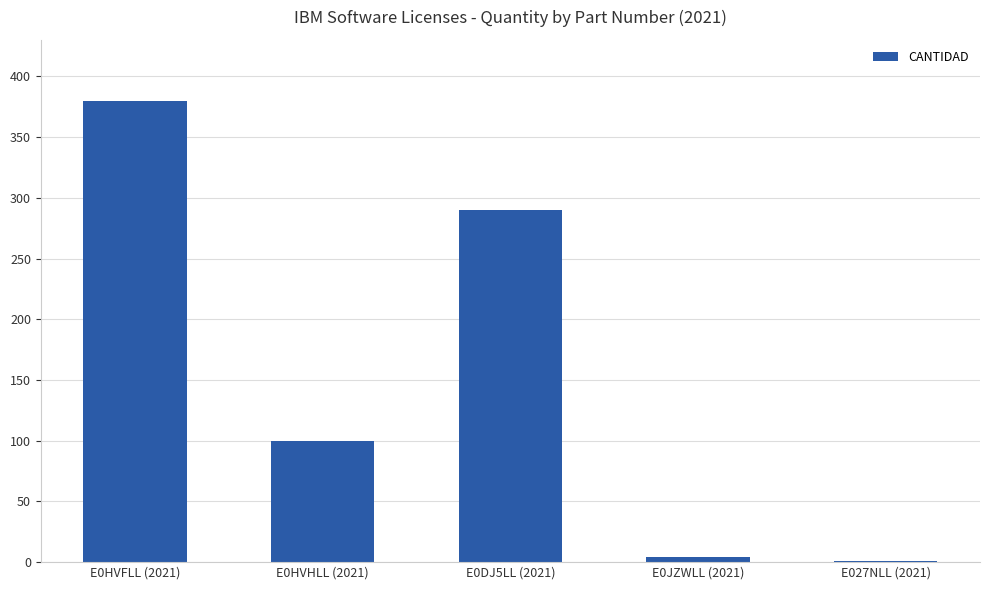

Is it true that the value at E0DJ5LL (2021) is 290?

True